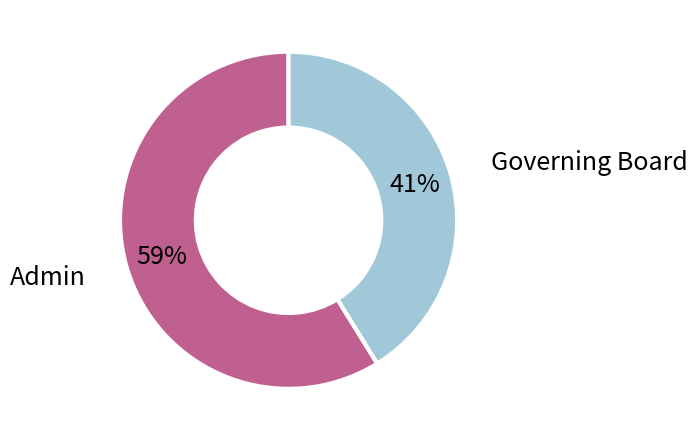

To the nearest percent, what is the difference between the largest and smallest slice percentages?

18%